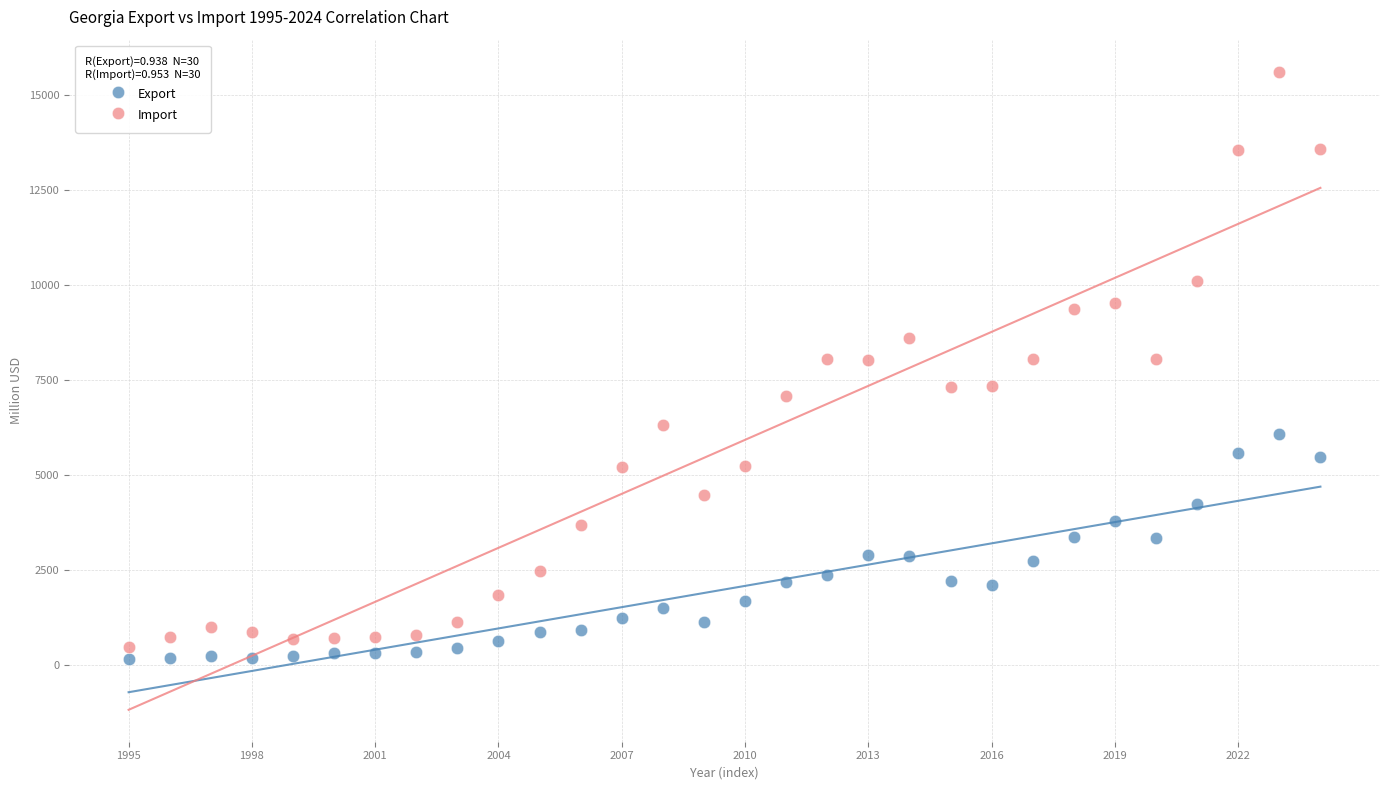

Which series reaches the maximum Y coordinate?

Import